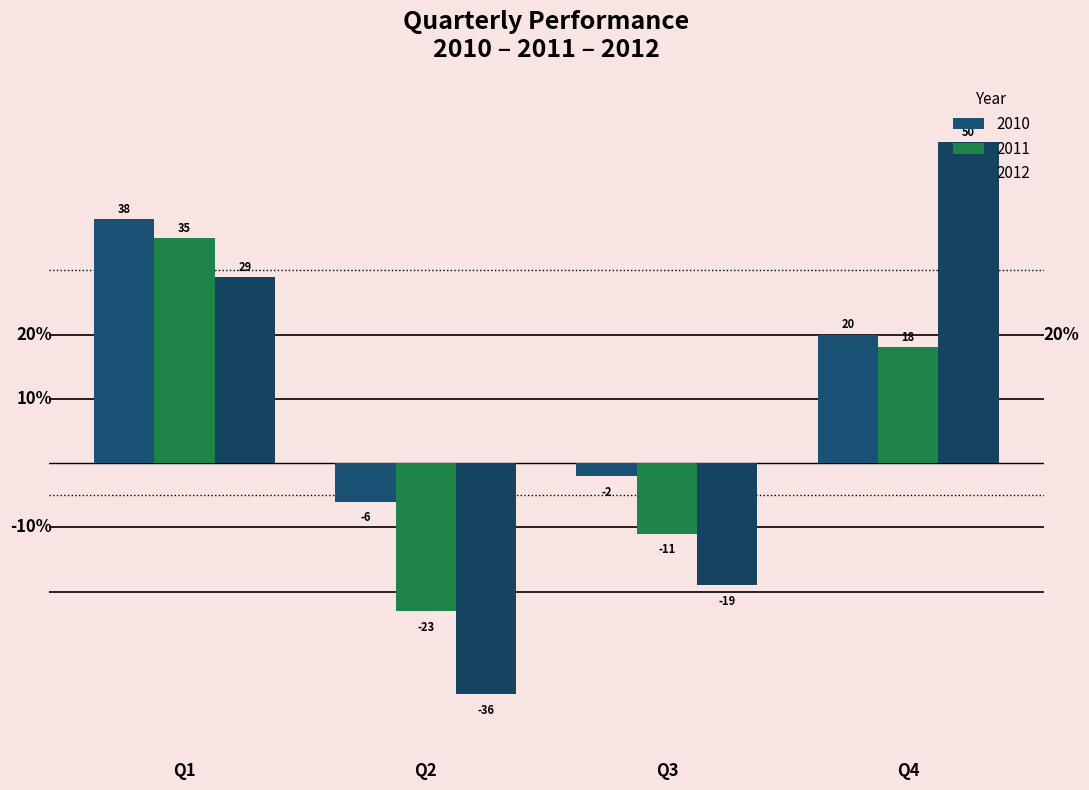

What is the highest value of the 2011 series?

35